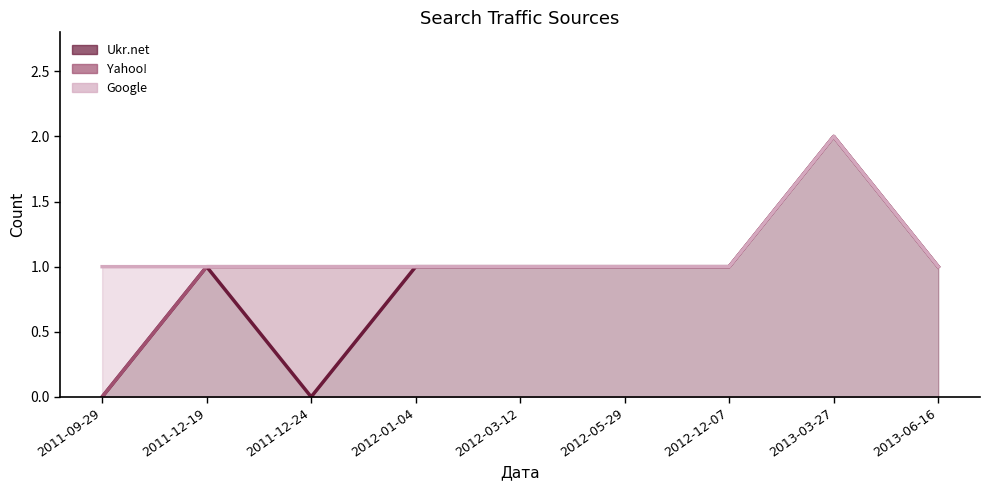

What position from the right is 2012-12-07?

3